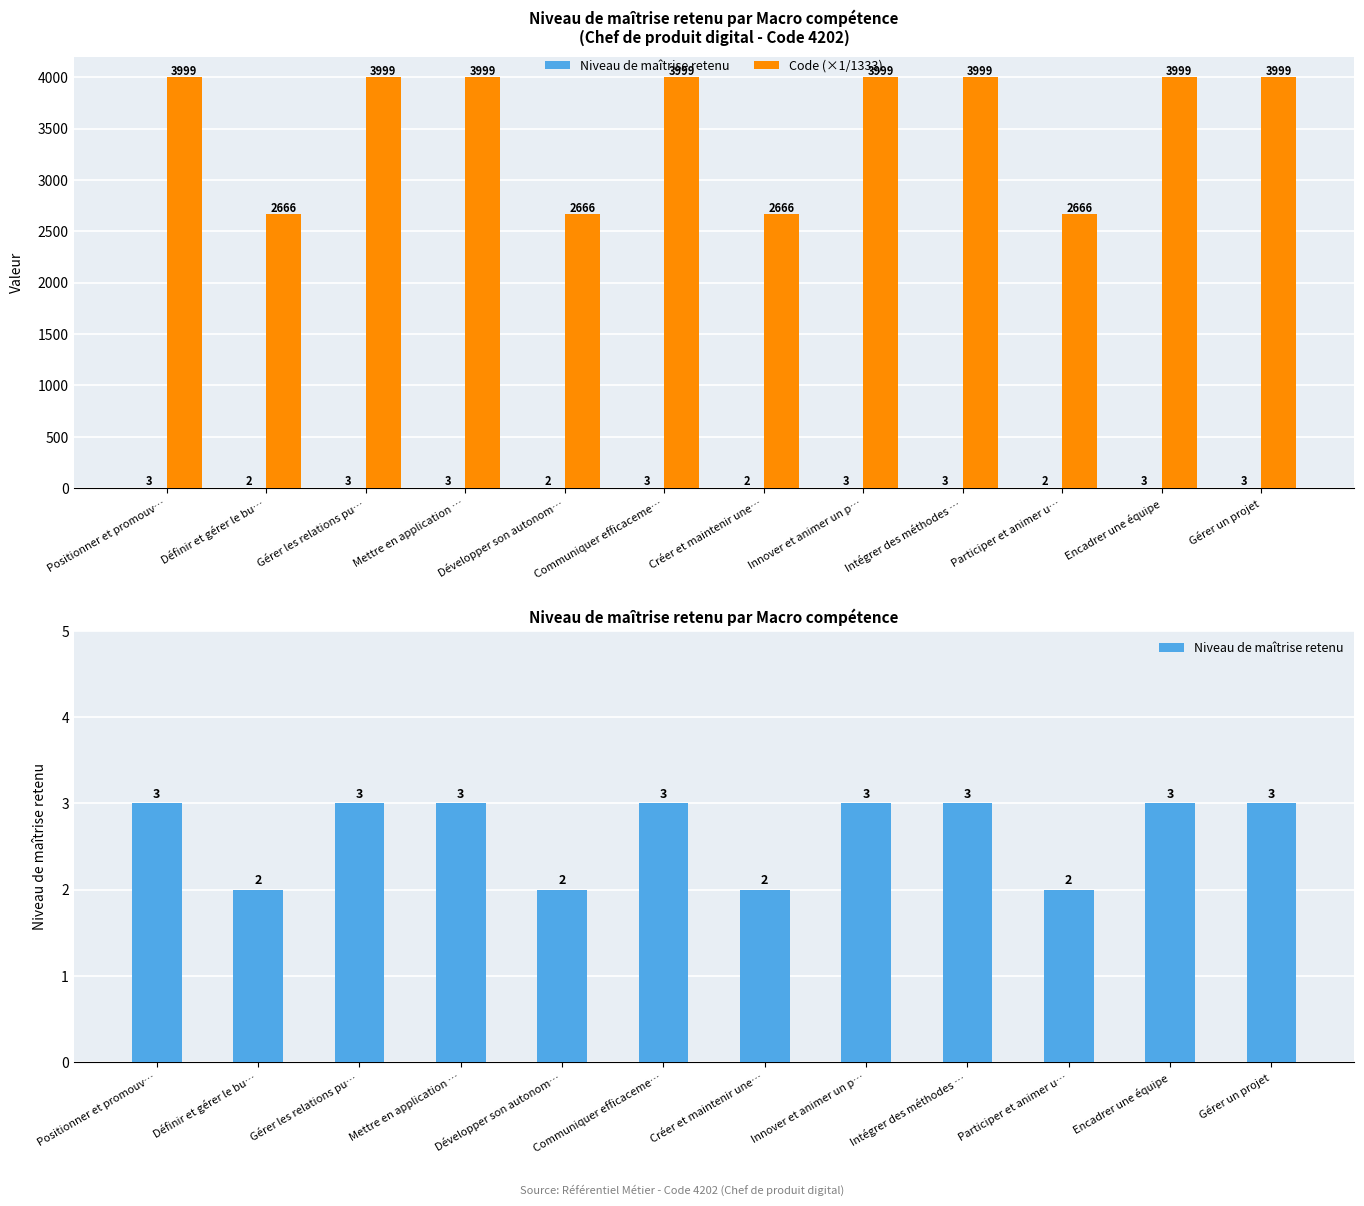

What is the label of the 4th bar from the right?

Intégrer des méthodes …